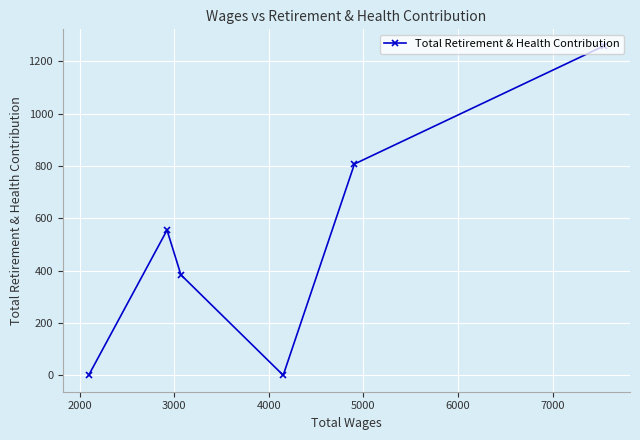

What is the maximum value shown in the chart?

1260